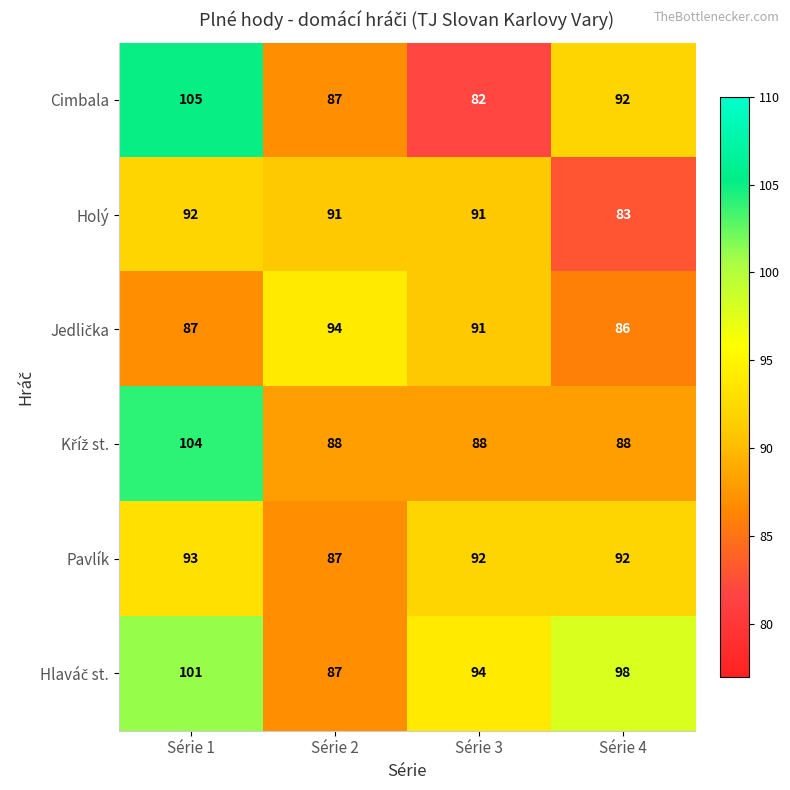

Which series changed the most between Série 3 and Série 4?

Cimbala